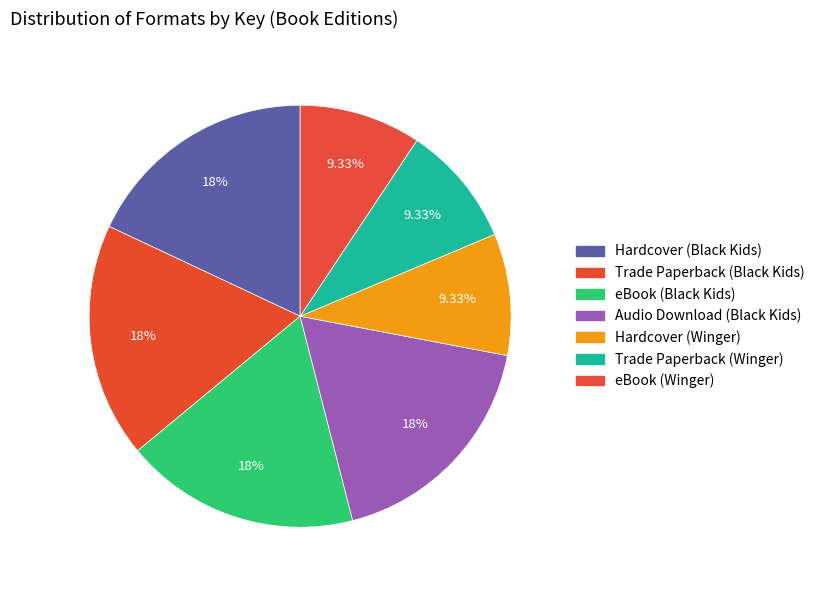

Count the number of slices in the pie.

7